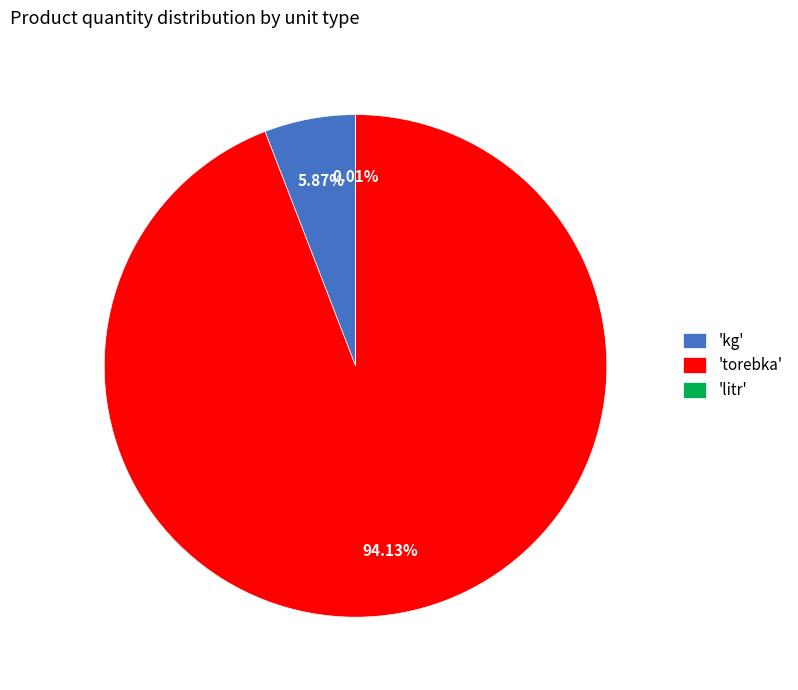

Is there any slice that represents more than half of the pie?

Yes